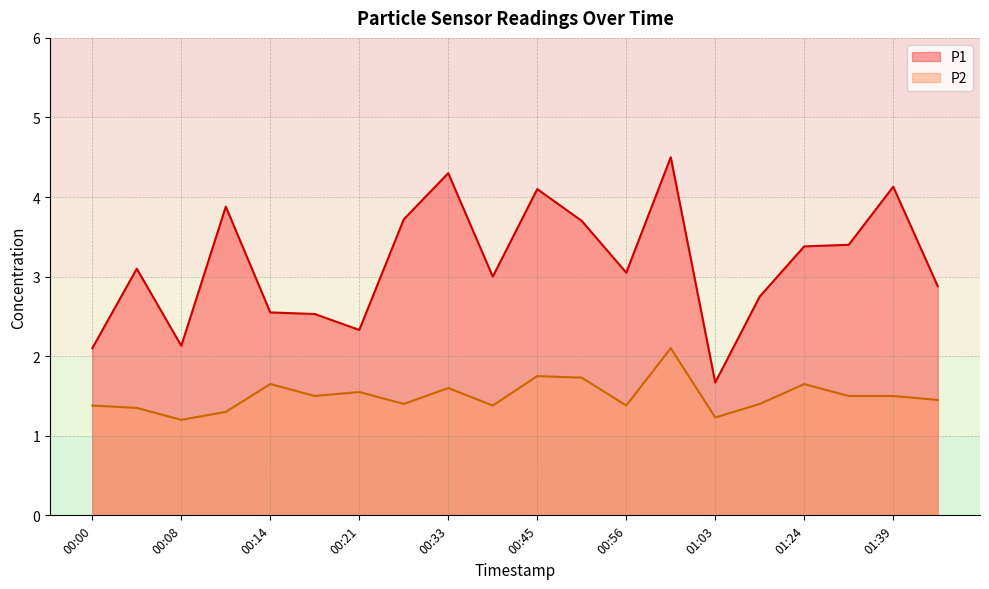

At which category is the sum across all series the highest?

01:00